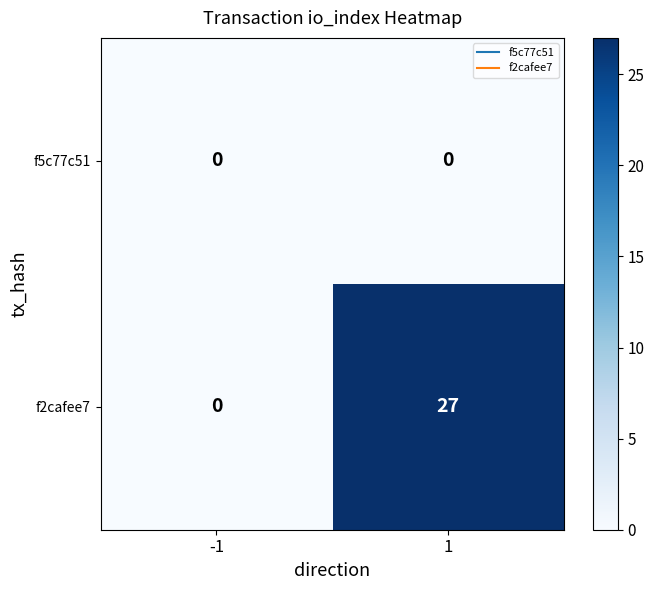

Which series changed the most between -1 and 1?

f2cafee7